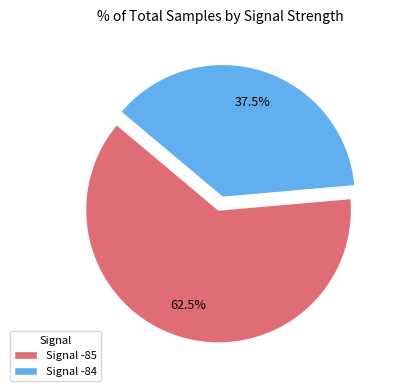

Which slice is the smallest?

Signal -84